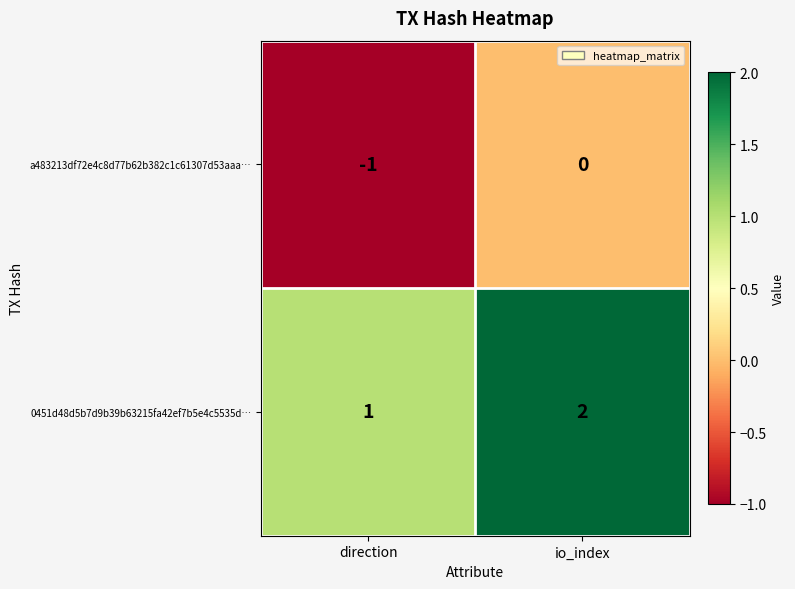

At which label is 0451d48d5b7d9b39b63215fa42ef7b5e4c5535d… closest to 1?

direction